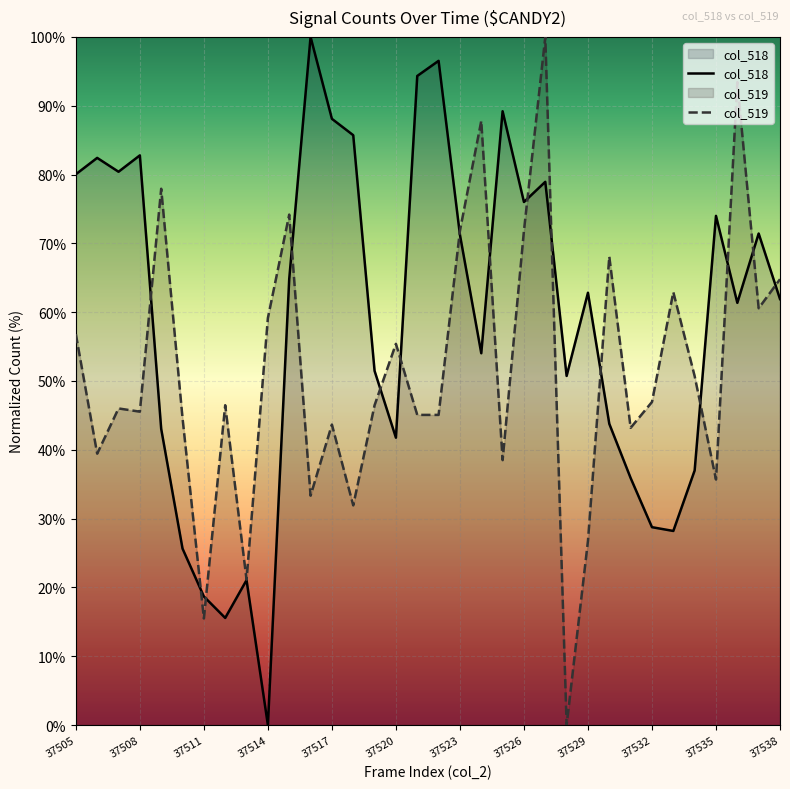

What is the maximum value for col_519?

100.0